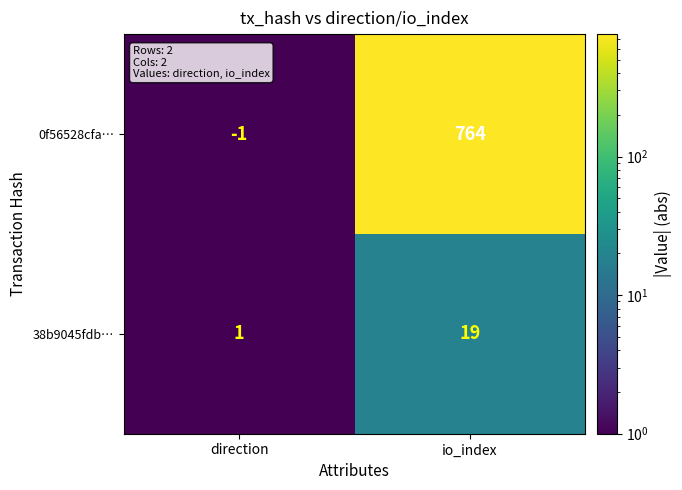

What is the average value of the 38b9045fdb… series?

10